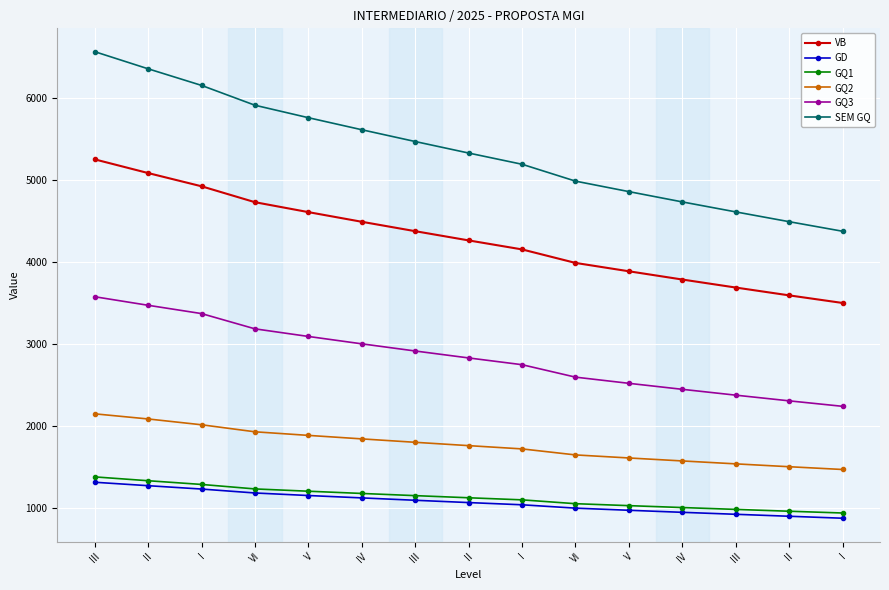

Does the chart have visible grid lines?

Yes